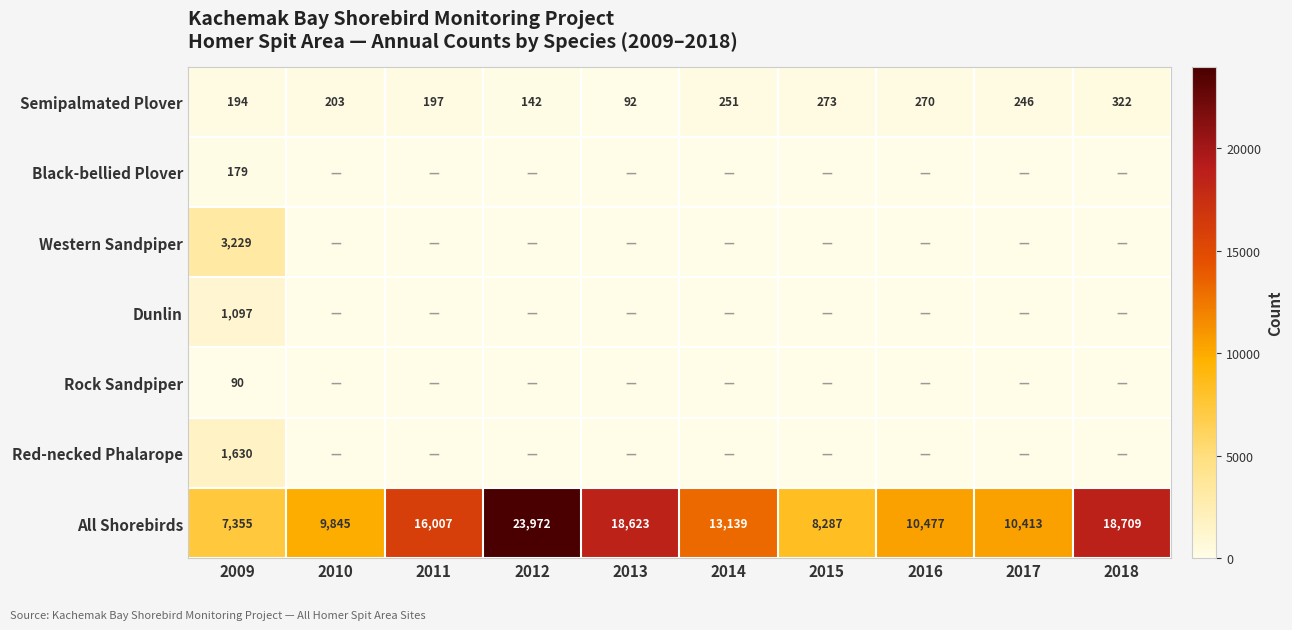

Is it true that All Shorebirds equals 10413 at 2017?

True